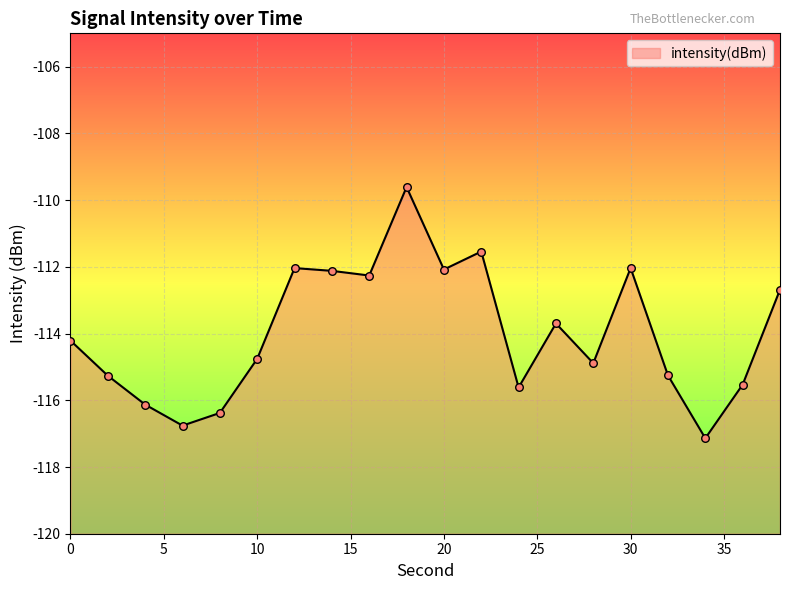

Which has a higher value, 24 or 20?

20